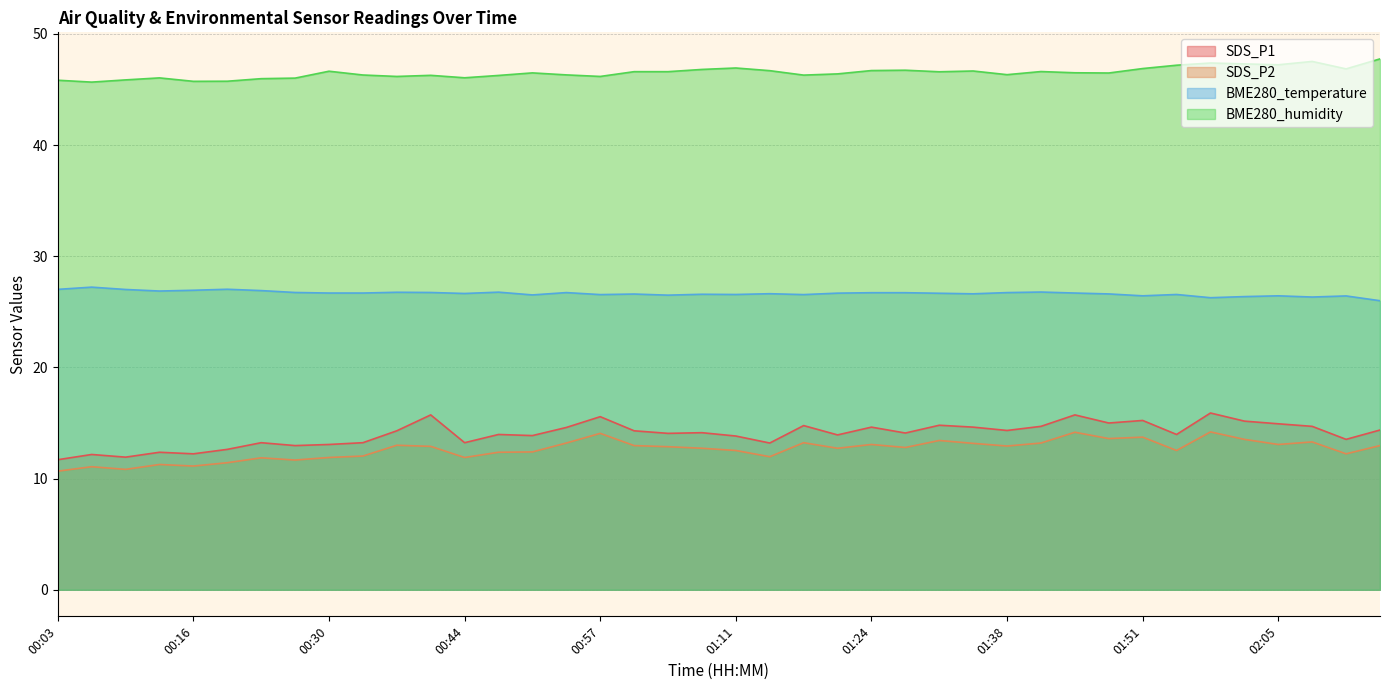

How many categories are shown in the chart?

40